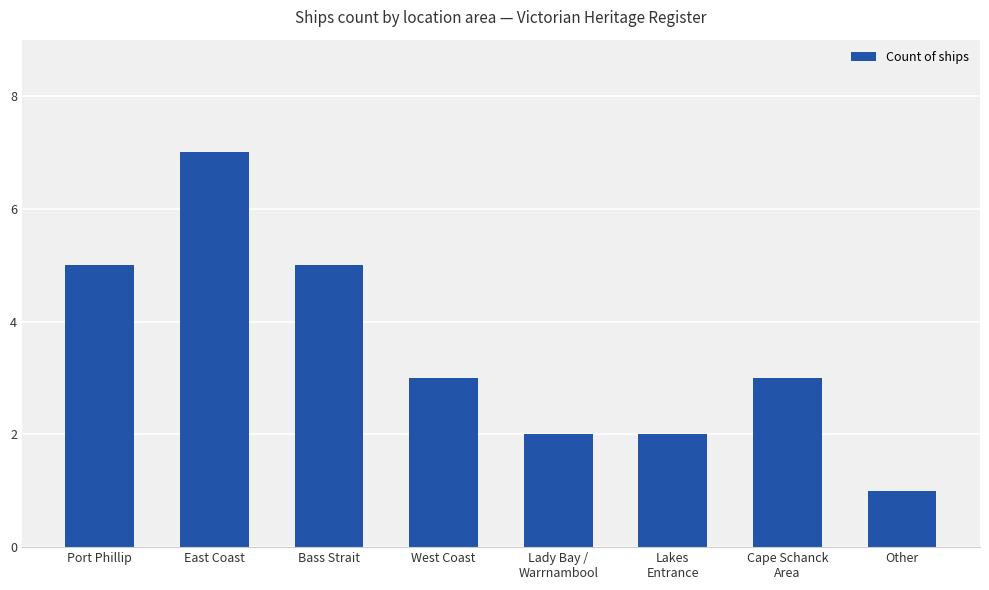

Approximately how many times larger is the value at Other compared to Lady Bay /
Warrnambool?

0.5